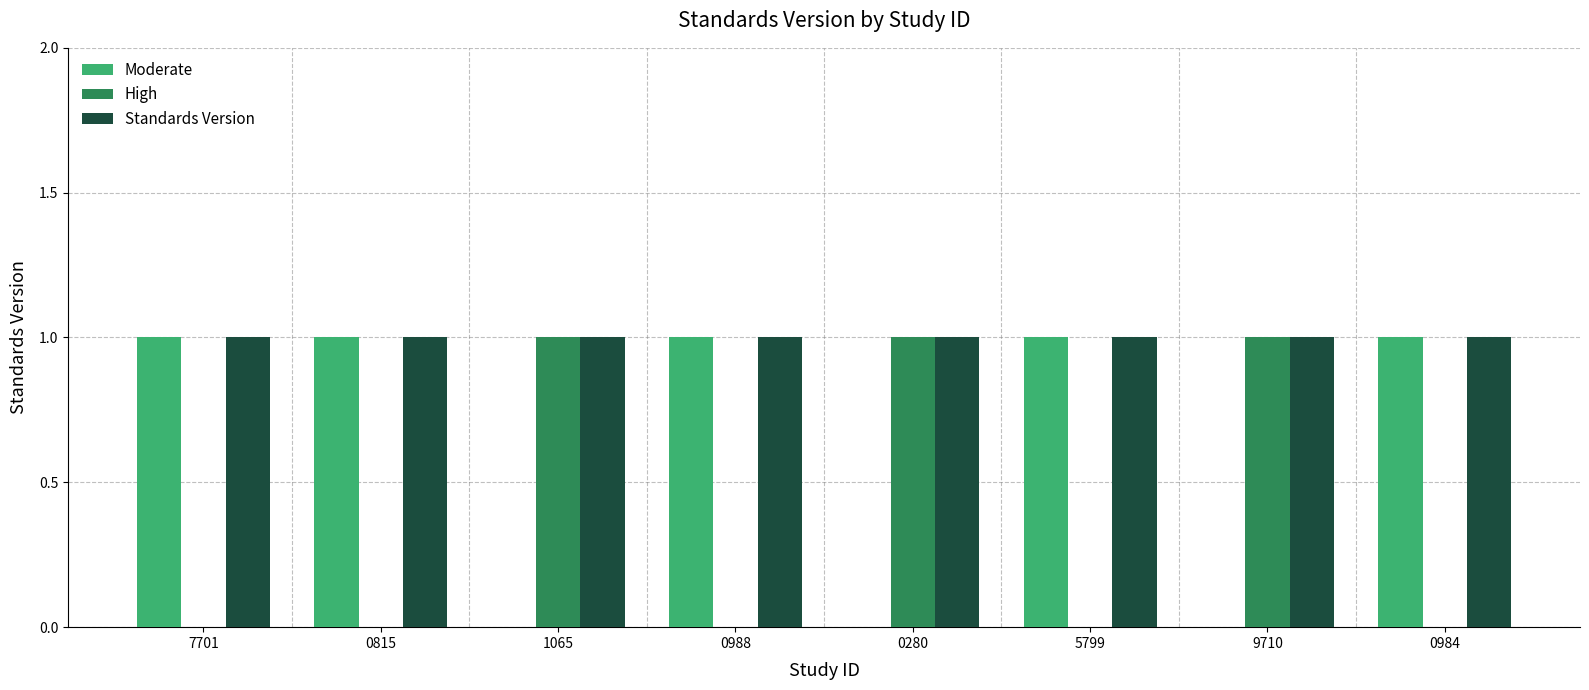

True or false: Moderate has a value of 1 at 0984.

True